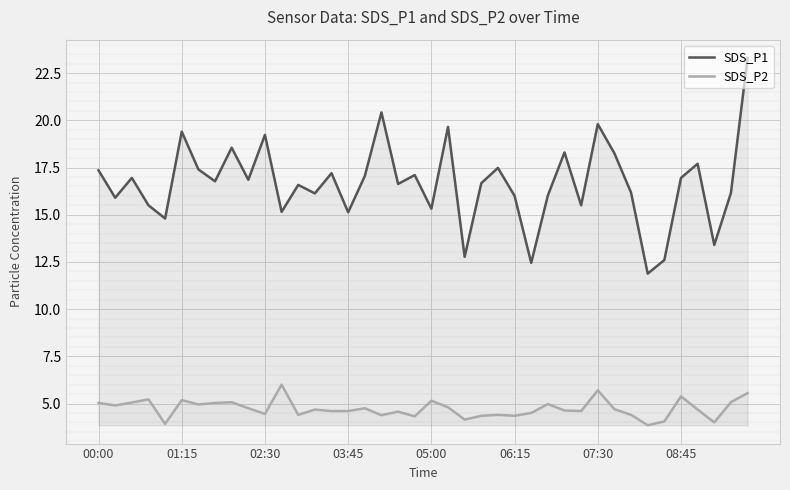

The value of SDS_P2 at 37 is 4.0. True or false?

True